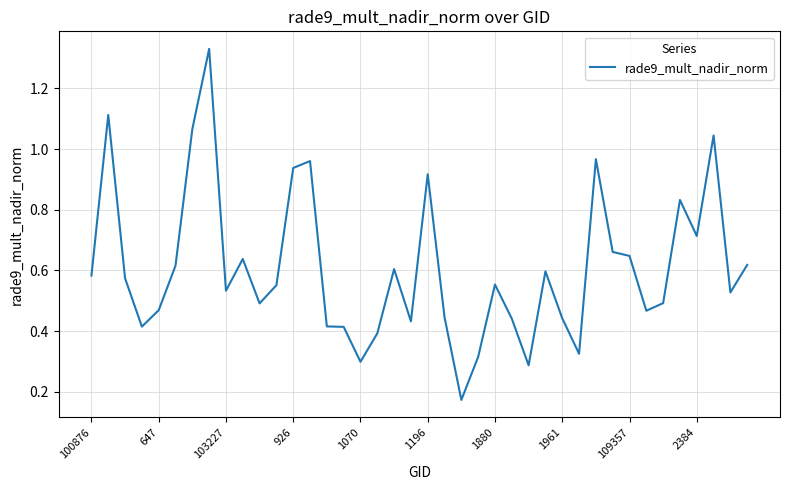

What is the difference between the maximum and minimum values?

1.2